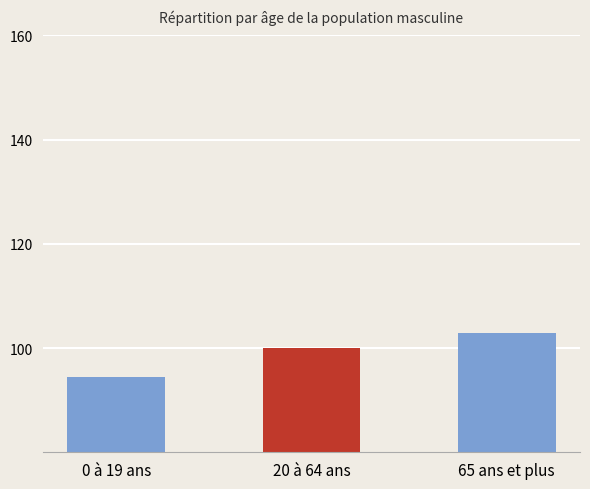

At which label does the data first exceed 100?

20 à 64 ans